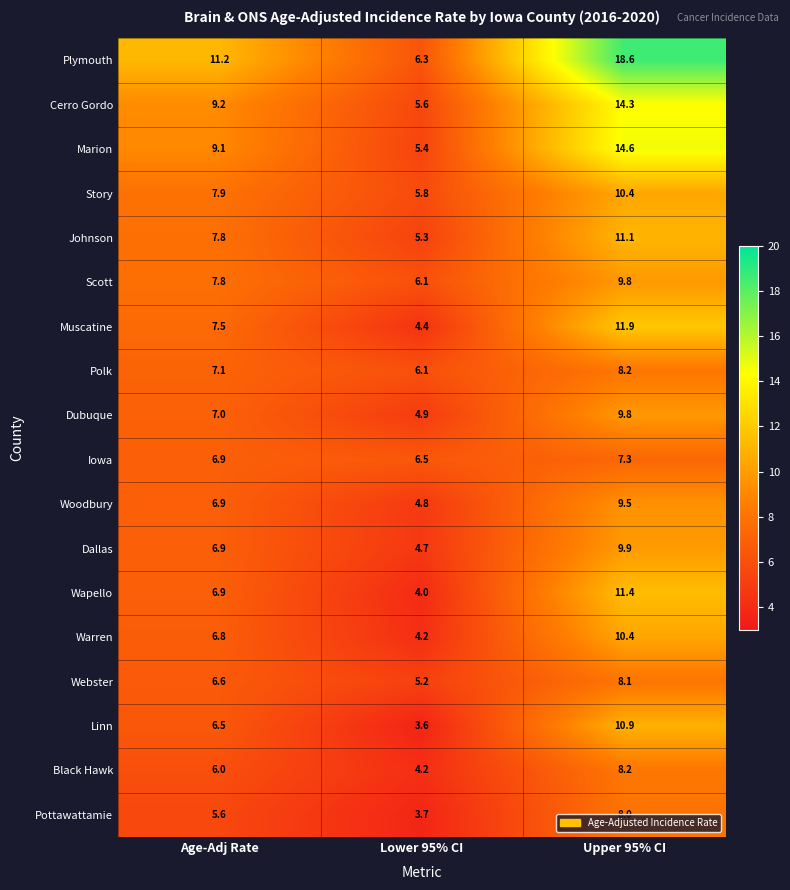

The value of Linn at Upper 95% CI is 17.7. True or false?

False